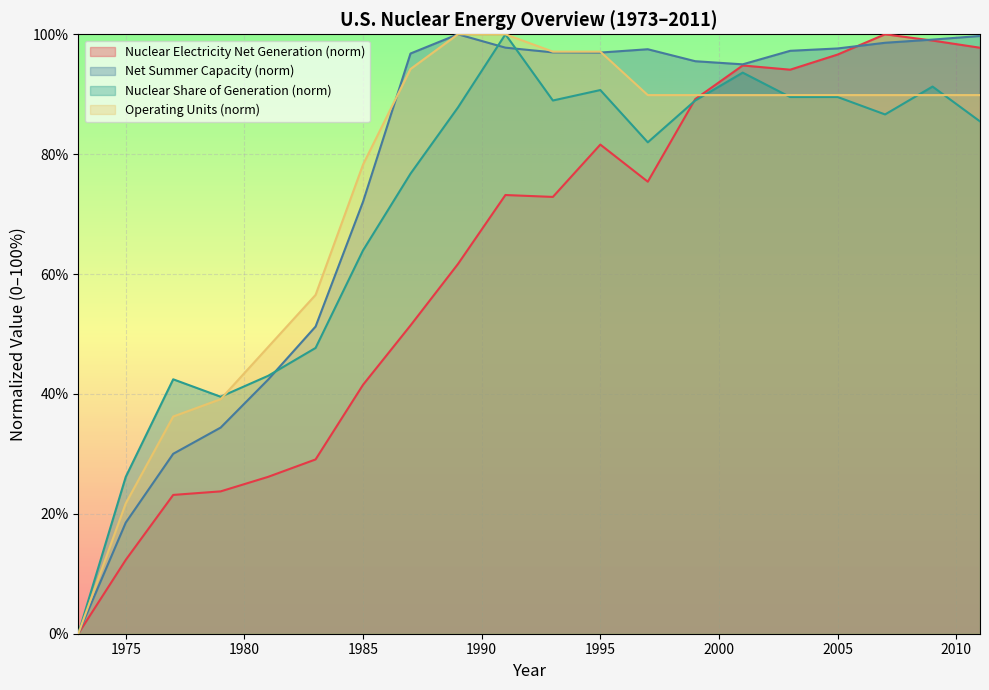

What is the total value across all series at 1975?

78.7